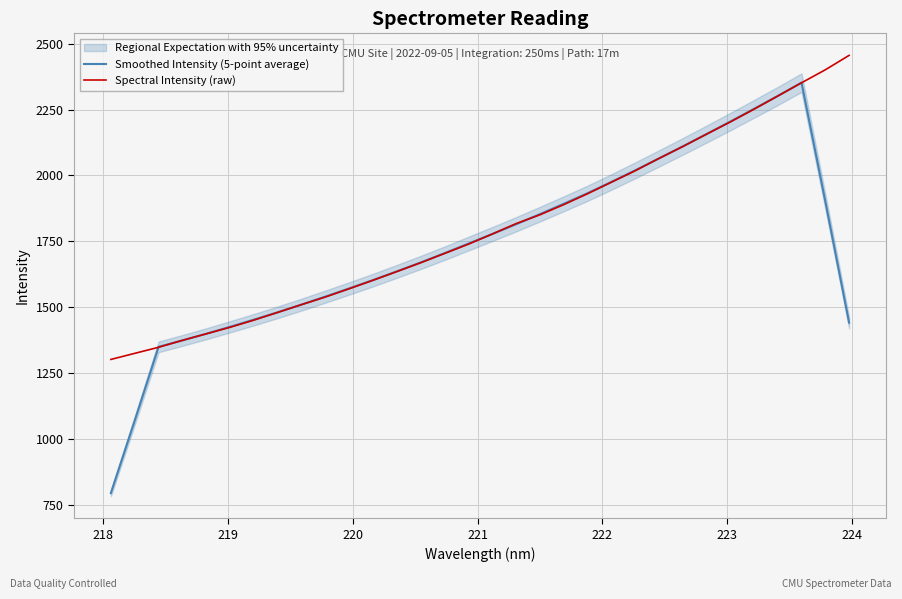

What is the difference between the highest and lowest values at 222?

1.8